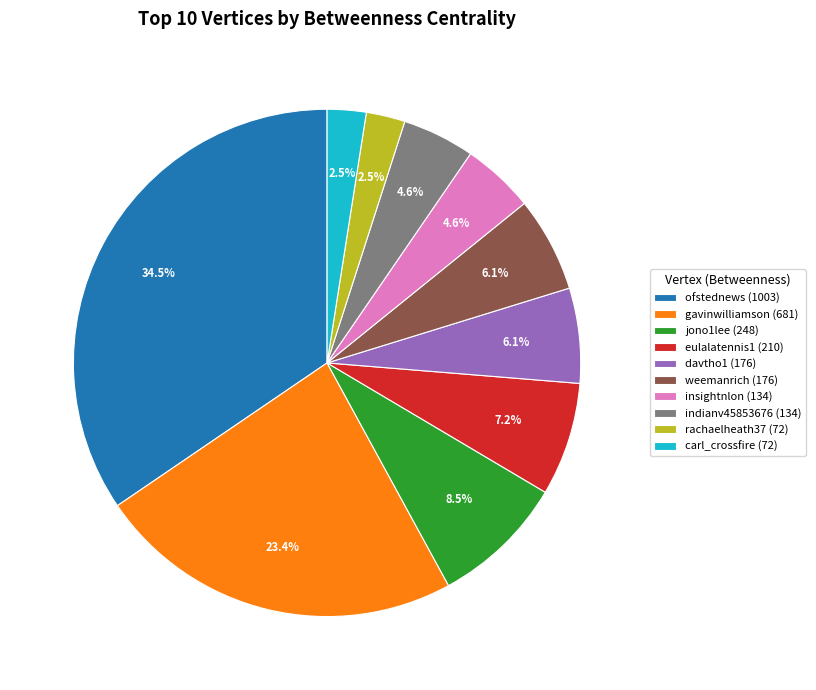

Does gavinwilliamson account for over 50% of the chart?

No